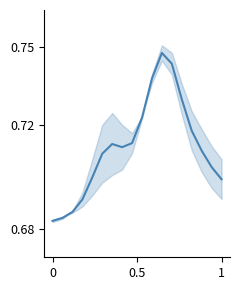

Reading left to right, list all the values displayed in this chart.

0.7	0.7	0.7	0.7	0.7	0.7	0.7	0.7	0.7	0.7	0.7	0.7	0.7	0.7	0.7	0.7	0.7	0.7